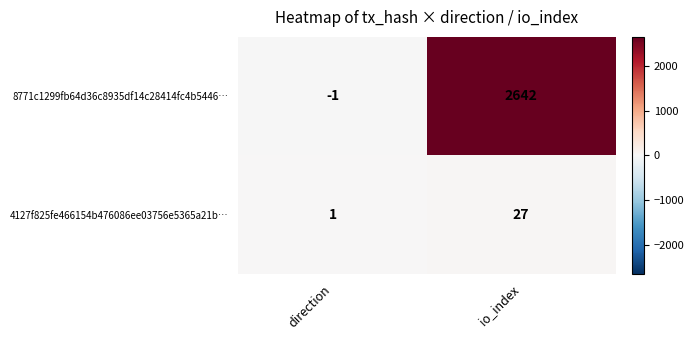

What is the difference between the maximum and minimum values in the 8771c1299fb64d36c8935df14c28414fc4b5446… series?

2643